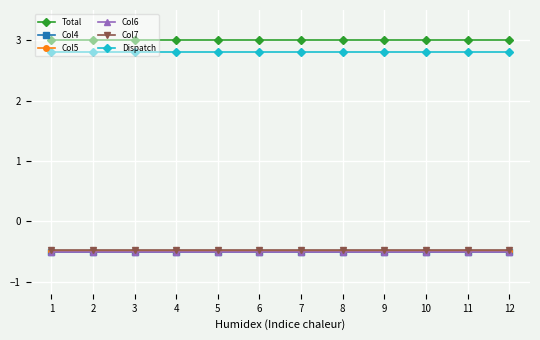

Reading left to right, list all the values displayed in this chart.

Total: 1=3.0	2=3.0	3=3.0	4=3.0	5=3.0	6=3.0	7=3.0	8=3.0	9=3.0	10=3.0	11=3.0	12=3.0
Col4: 1=-0.5	2=-0.5	3=-0.5	4=-0.5	5=-0.5	6=-0.5	7=-0.5	8=-0.5	9=-0.5	10=-0.5	11=-0.5	12=-0.5
Col5: 1=-0.5	2=-0.5	3=-0.5	4=-0.5	5=-0.5	6=-0.5	7=-0.5	8=-0.5	9=-0.5	10=-0.5	11=-0.5	12=-0.5
Col6: 1=-0.5	2=-0.5	3=-0.5	4=-0.5	5=-0.5	6=-0.5	7=-0.5	8=-0.5	9=-0.5	10=-0.5	11=-0.5	12=-0.5
Col7: 1=-0.5	2=-0.5	3=-0.5	4=-0.5	5=-0.5	6=-0.5	7=-0.5	8=-0.5	9=-0.5	10=-0.5	11=-0.5	12=-0.5
Dispatch: 1=2.8	2=2.8	3=2.8	4=2.8	5=2.8	6=2.8	7=2.8	8=2.8	9=2.8	10=2.8	11=2.8	12=2.8